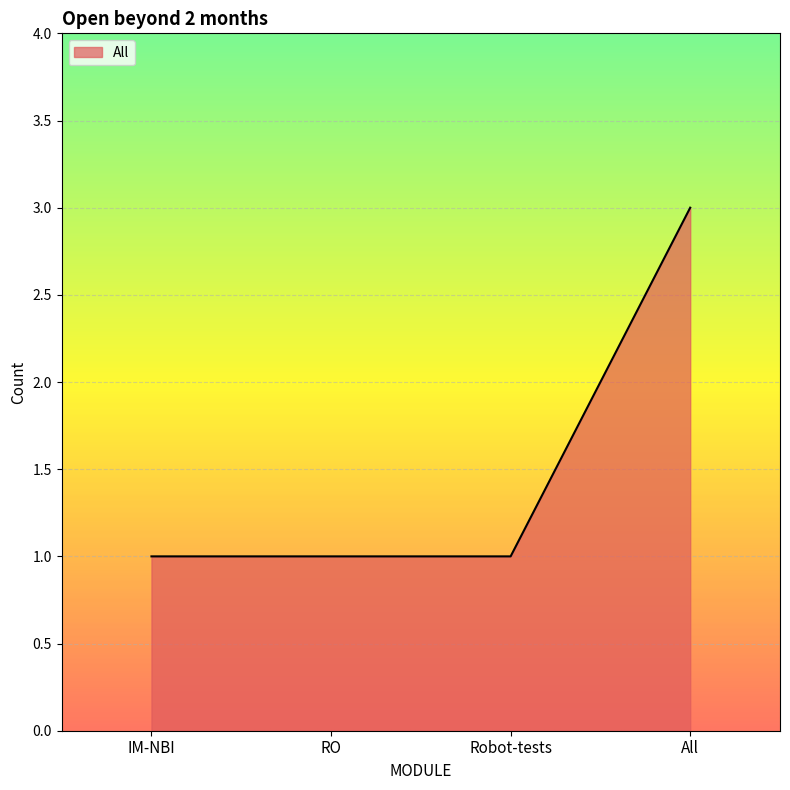

How many lines are shown in the chart?

1